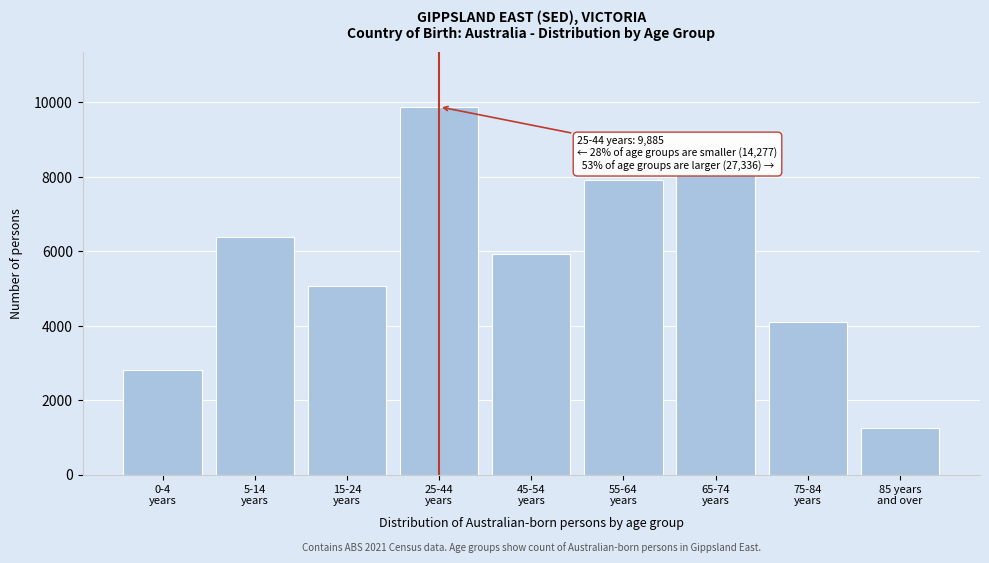

Reading left to right, list all the values displayed in this chart.

2804	6390	5083	9885	5943	7915	8108	4108	1262